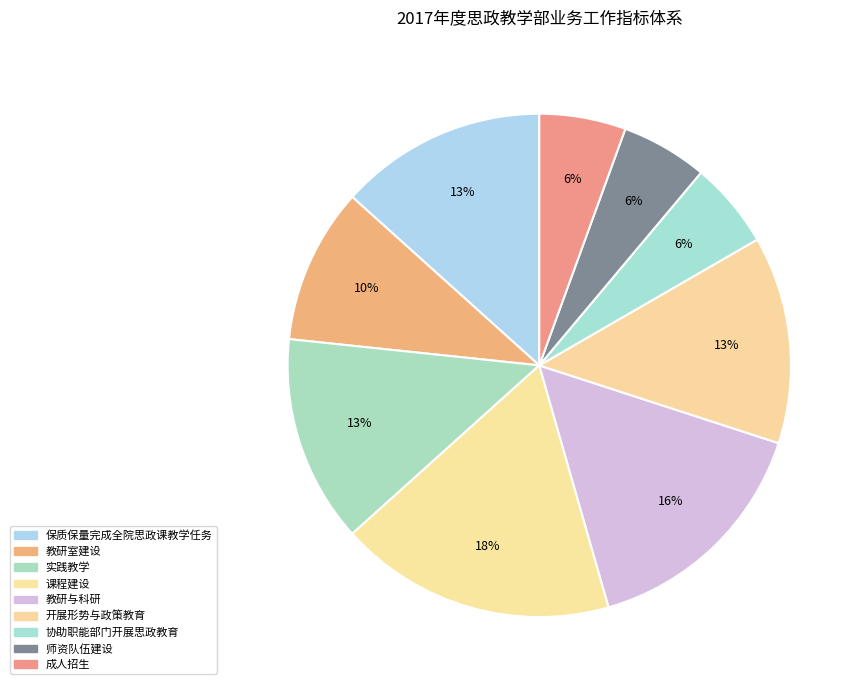

How many segments does this pie chart have?

9